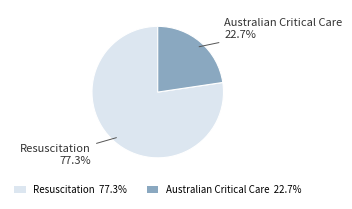

What is the majority slice?

Resuscitation